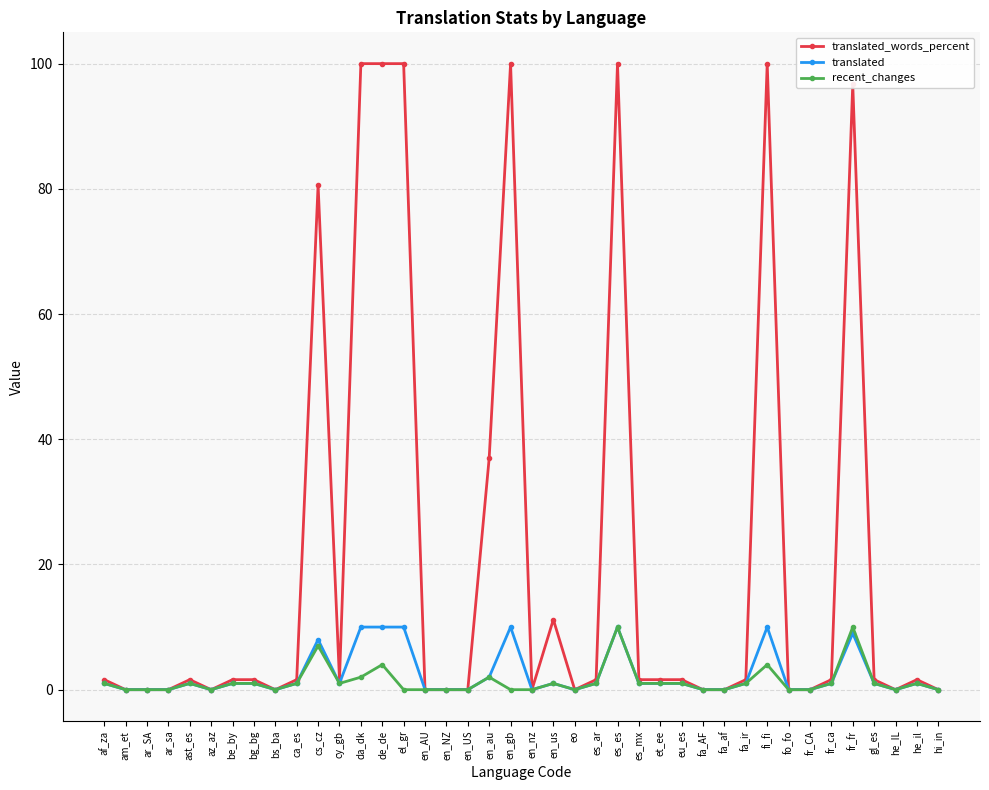

Reading left to right, extract all data points from this chart.

translated_words_percent: 1.6	0.0	0.0	0.0	1.6	0.0	1.6	1.6	0.0	1.6	80.6	1.6	100.0	100.0	100.0	0.0	0.0	0.0	37.0	100.0	0.0	11.2	0.0	1.6	100.0	1.6	1.6	1.6	0.0	0.0	1.6	100.0	0.0	0.0	1.6	96.7	1.6	0.0	1.6	0.0
translated: 1.0	0.0	0.0	0.0	1.0	0.0	1.0	1.0	0.0	1.0	8.0	1.0	10.0	10.0	10.0	0.0	0.0	0.0	2.0	10.0	0.0	1.0	0.0	1.0	10.0	1.0	1.0	1.0	0.0	0.0	1.0	10.0	0.0	0.0	1.0	9.0	1.0	0.0	1.0	0.0
recent_changes: 1.0	0.0	0.0	0.0	1.0	0.0	1.0	1.0	0.0	1.0	7.0	1.0	2.0	4.0	0.0	0.0	0.0	0.0	2.0	0.0	0.0	1.0	0.0	1.0	10.0	1.0	1.0	1.0	0.0	0.0	1.0	4.0	0.0	0.0	1.0	10.0	1.0	0.0	1.0	0.0